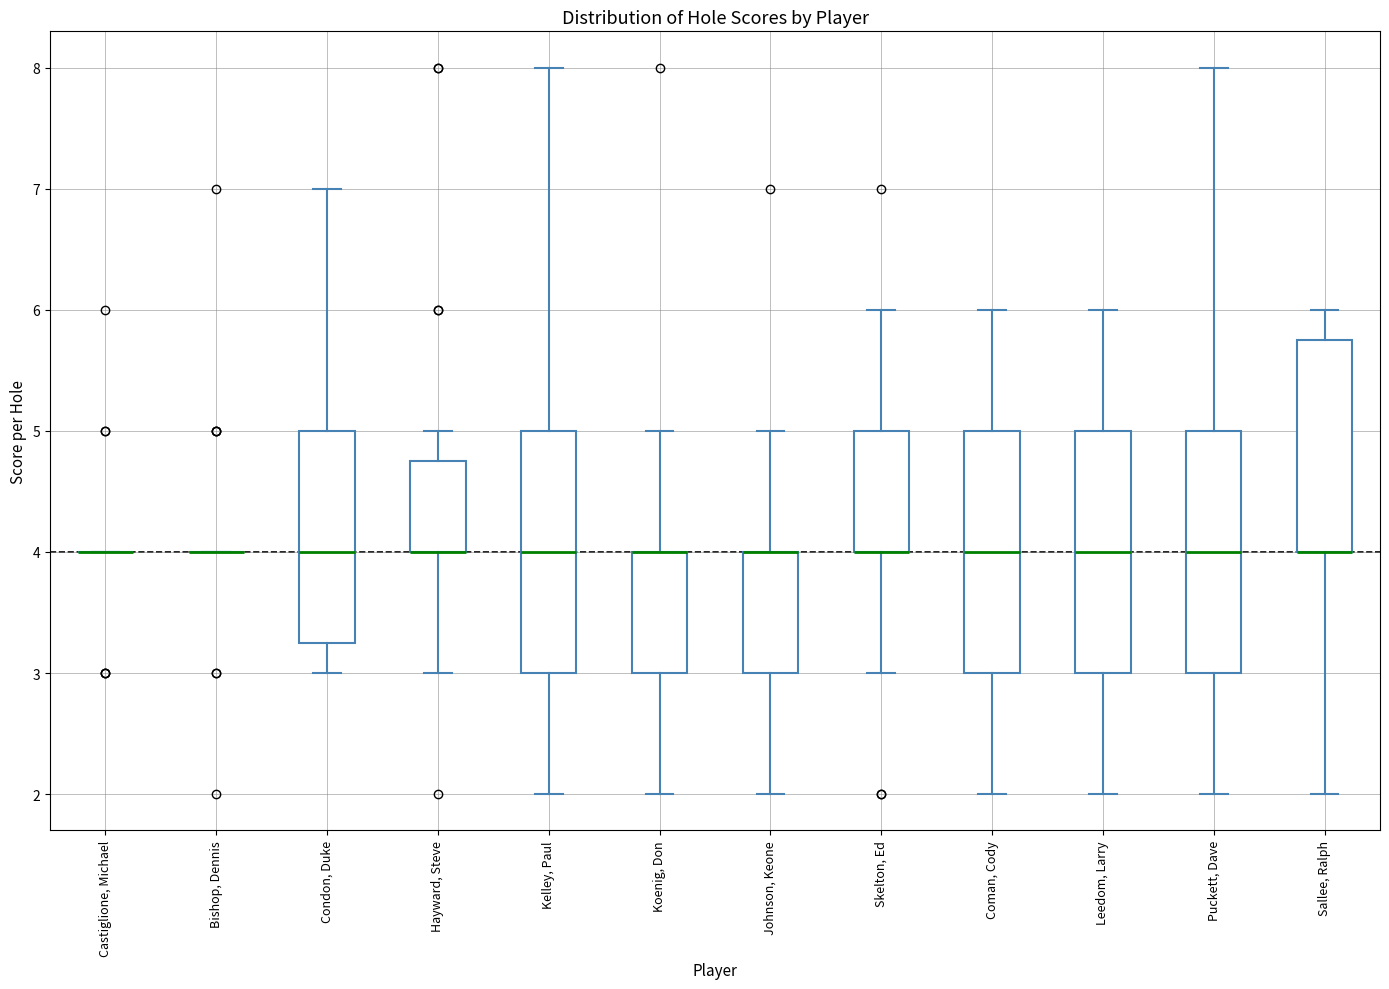

Reading left to right, read every box against the y-axis: the position of its median line, the range the box covers, and the ends of its whiskers. The values are not printed on the chart, so give them approximately, as read against the axis.

Castiglione, Michael: box collapsed to a line at 4.0, whiskers 4.0 to 4.0
Bishop, Dennis: box collapsed to a line at 4.0, whiskers 4.0 to 4.0
Condon, Duke: median 4.0, box 3.3 to 5.0, whiskers 3.0 to 7.0
Hayward, Steve: median 4.0 (drawn on the box's lower edge), box 4.0 to 4.8, whiskers 3.0 to 5.0
Kelley, Paul: median 4.0, box 3.0 to 5.0, whiskers 2.0 to 8.0
Koenig, Don: median 4.0 (drawn on the box's upper edge), box 3.0 to 4.0, whiskers 2.0 to 5.0
Johnson, Keone: median 4.0 (drawn on the box's upper edge), box 3.0 to 4.0, whiskers 2.0 to 5.0
Skelton, Ed: median 4.0 (drawn on the box's lower edge), box 4.0 to 5.0, whiskers 3.0 to 6.0
Coman, Cody: median 4.0, box 3.0 to 5.0, whiskers 2.0 to 6.0
Leedom, Larry: median 4.0, box 3.0 to 5.0, whiskers 2.0 to 6.0
Puckett, Dave: median 4.0, box 3.0 to 5.0, whiskers 2.0 to 8.0
Sallee, Ralph: median 4.0 (drawn on the box's lower edge), box 4.0 to 5.8, whiskers 2.0 to 6.0